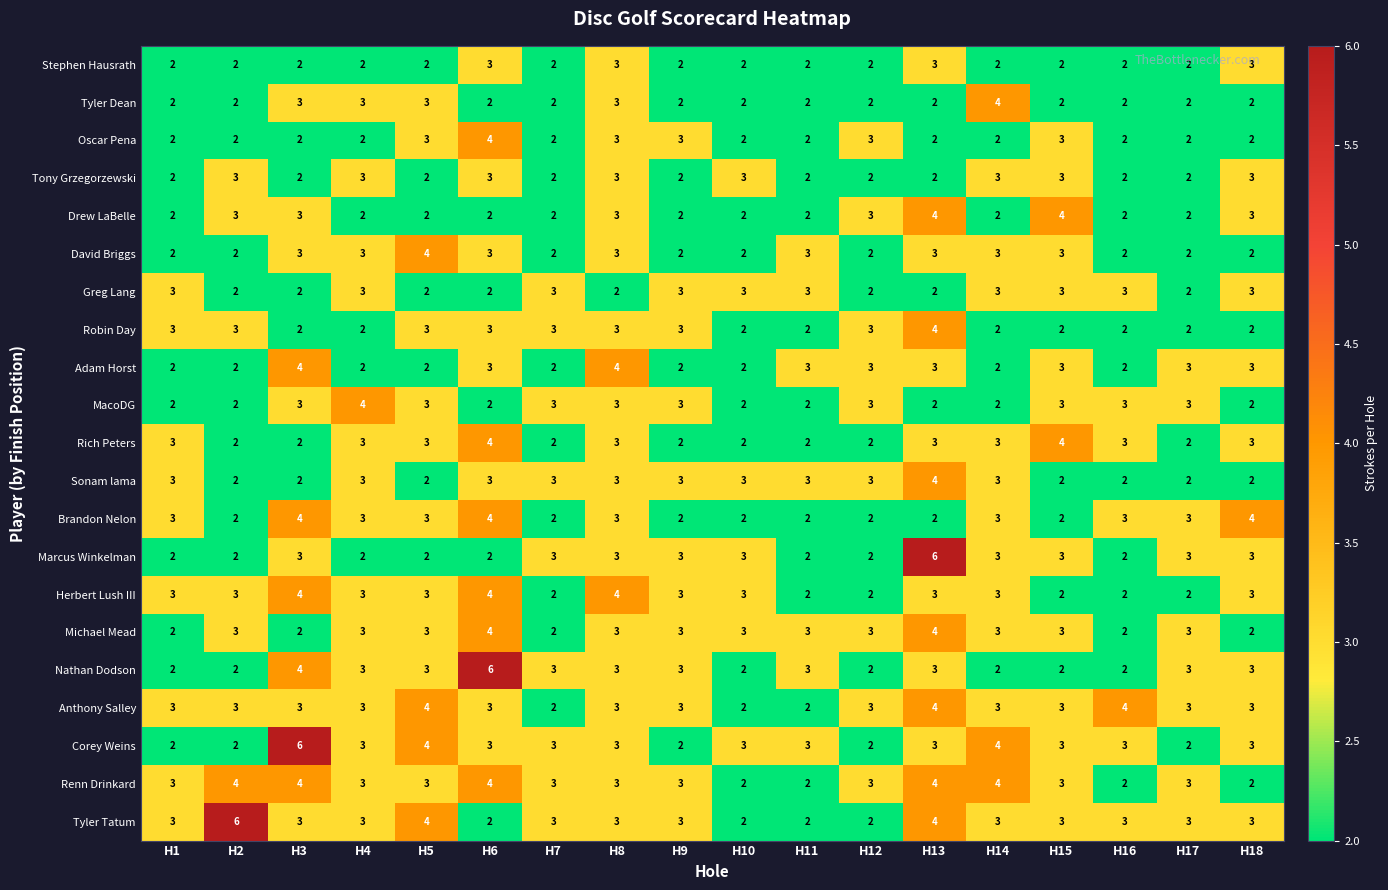

How many distinct data groups are displayed?

21